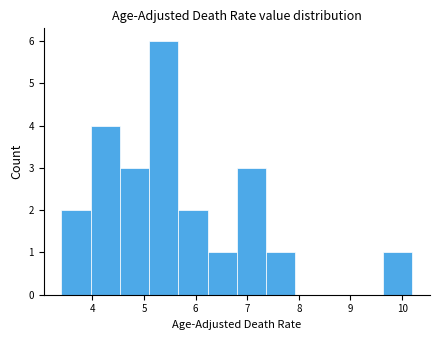

Which range on the x-axis has the tallest bar?

5.1 to 5.7